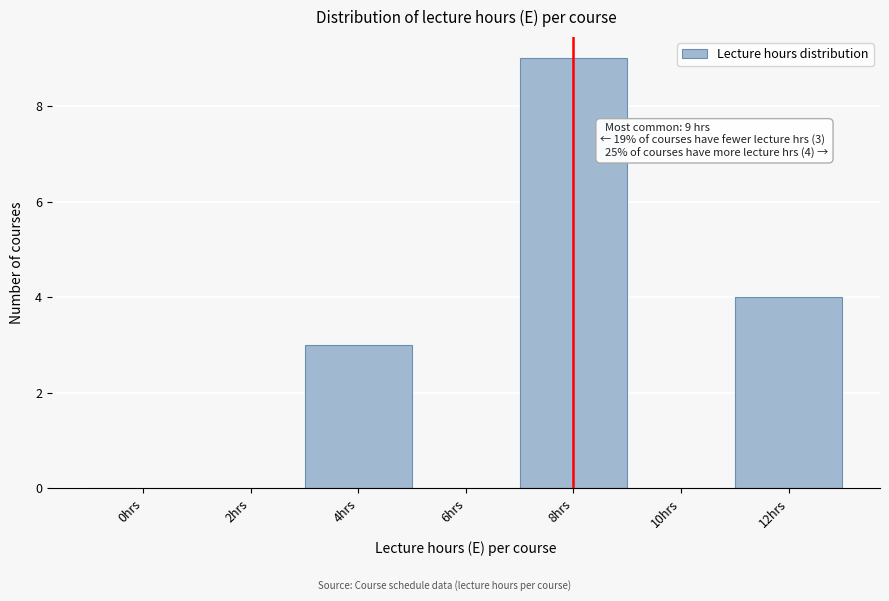

Reading left to right, extract all data points from this chart.

0hrs=0	2hrs=0	4hrs=3	6hrs=0	8hrs=9	10hrs=0	12hrs=4